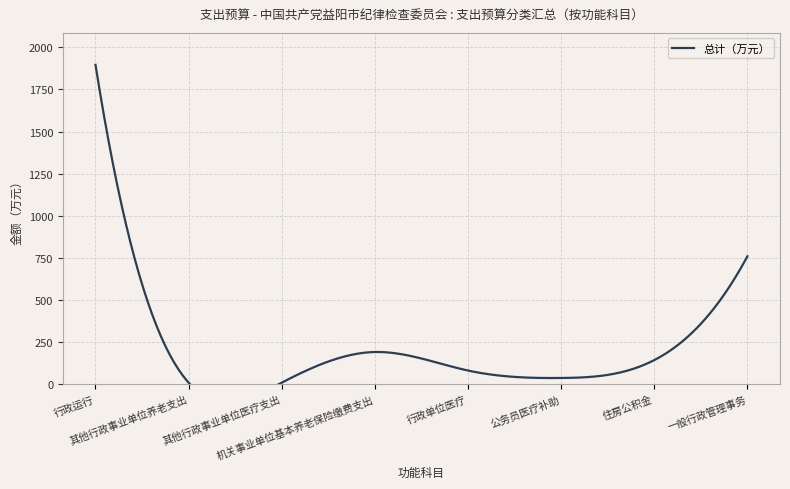

What is the label of the 8th point from the left?

一般行政管理事务